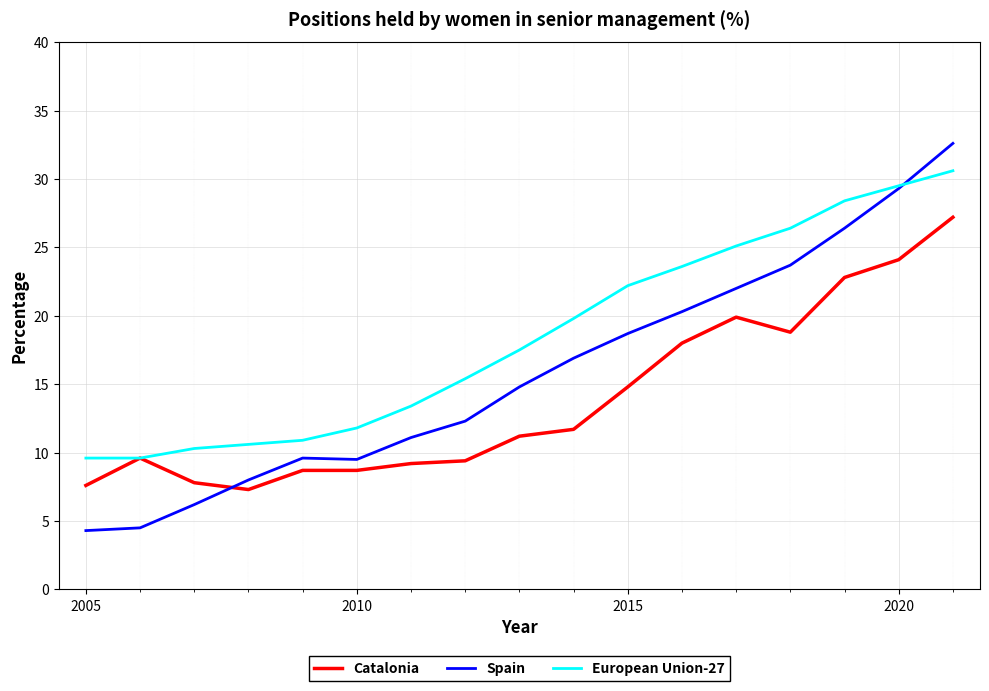

Rank the series by their maximum value, from lowest to highest.

Catalonia, European Union-27, Spain